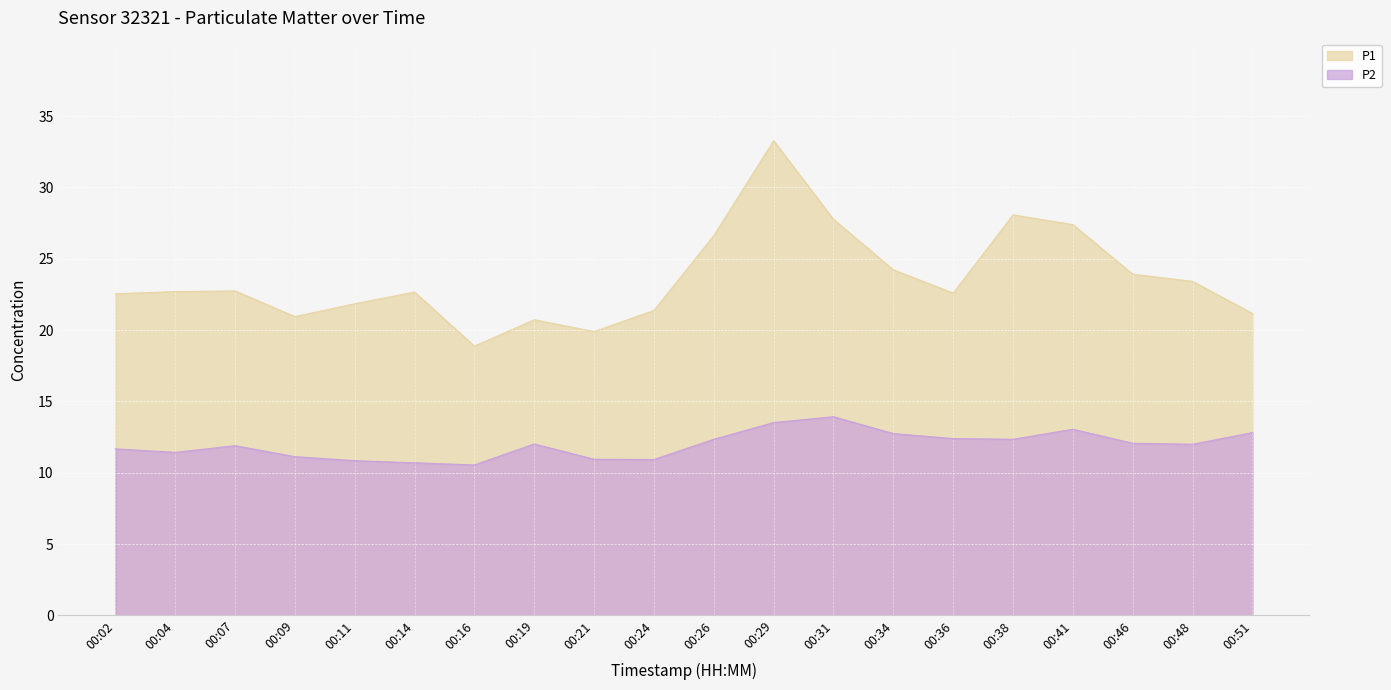

Does the chart display data point markers on the line(s)?

No